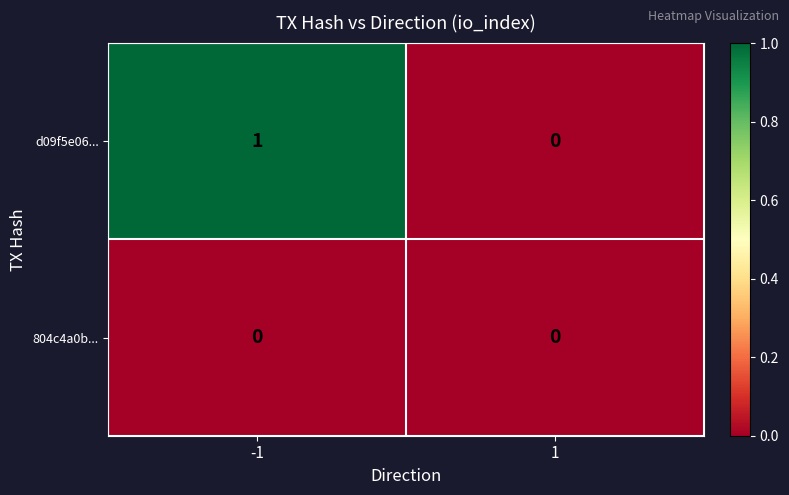

Which series has the largest total across all categories?

d09f5e06...